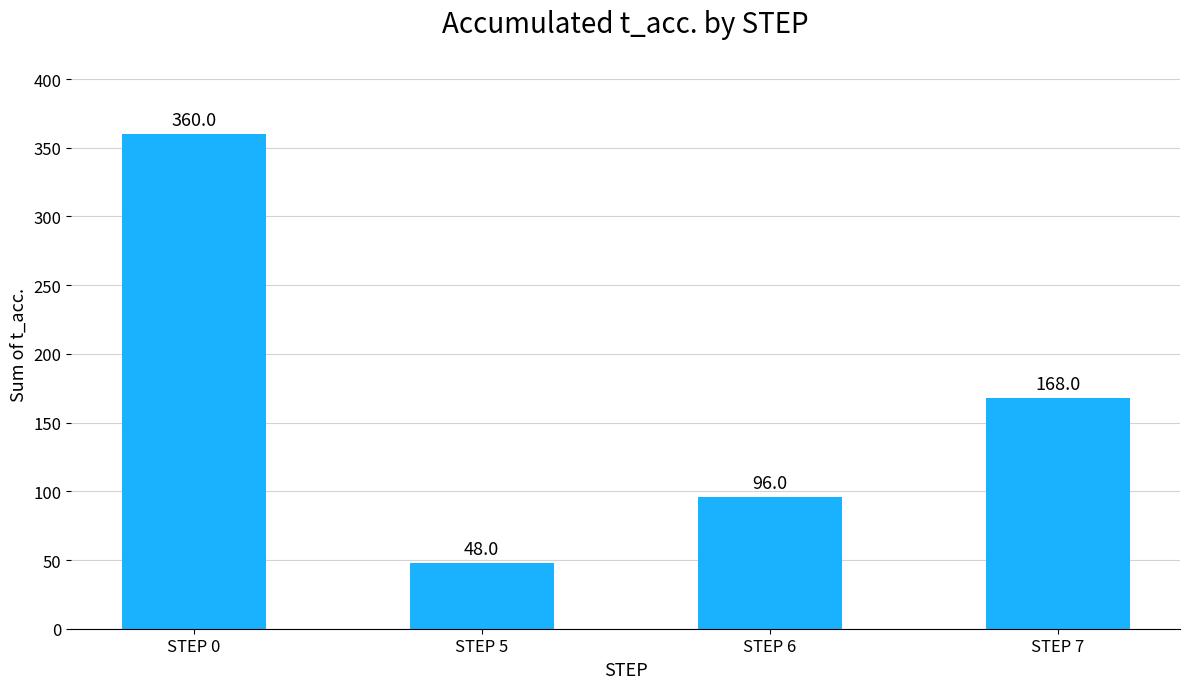

Is it true that the value at STEP 7 is 53?

False